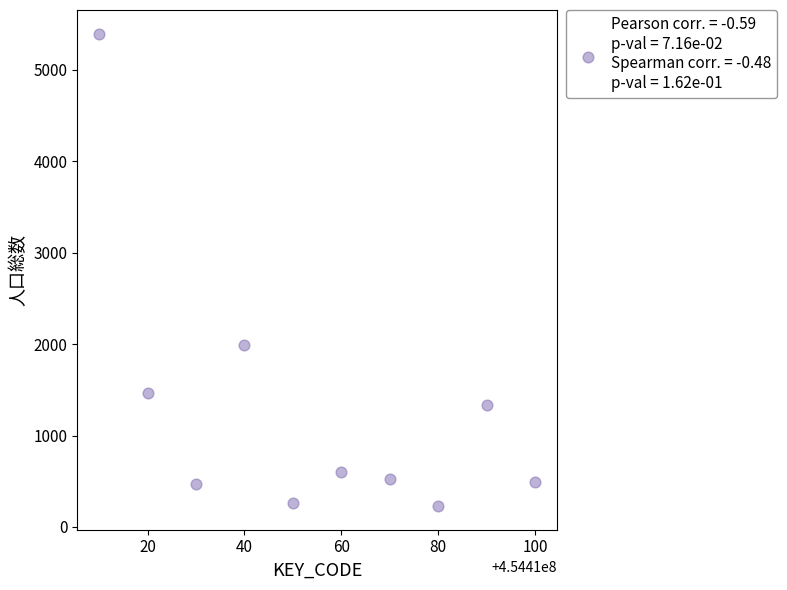

What Y value in the scatter plot is closest to 2811?

1994